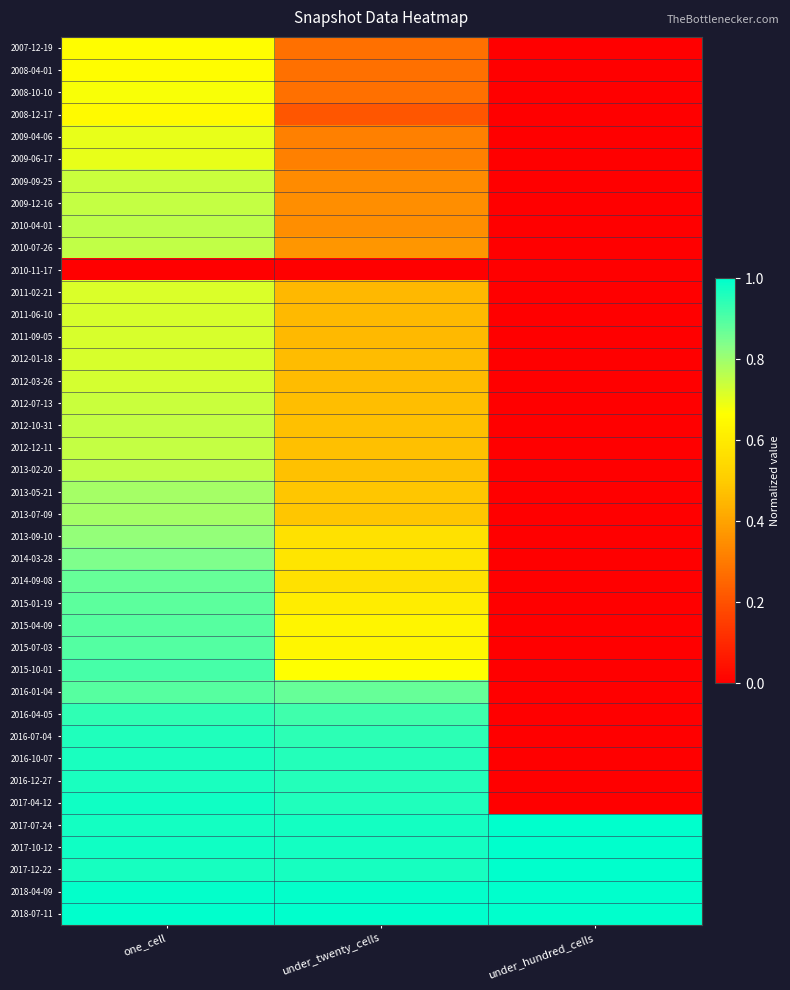

How many data points does each series have?

3